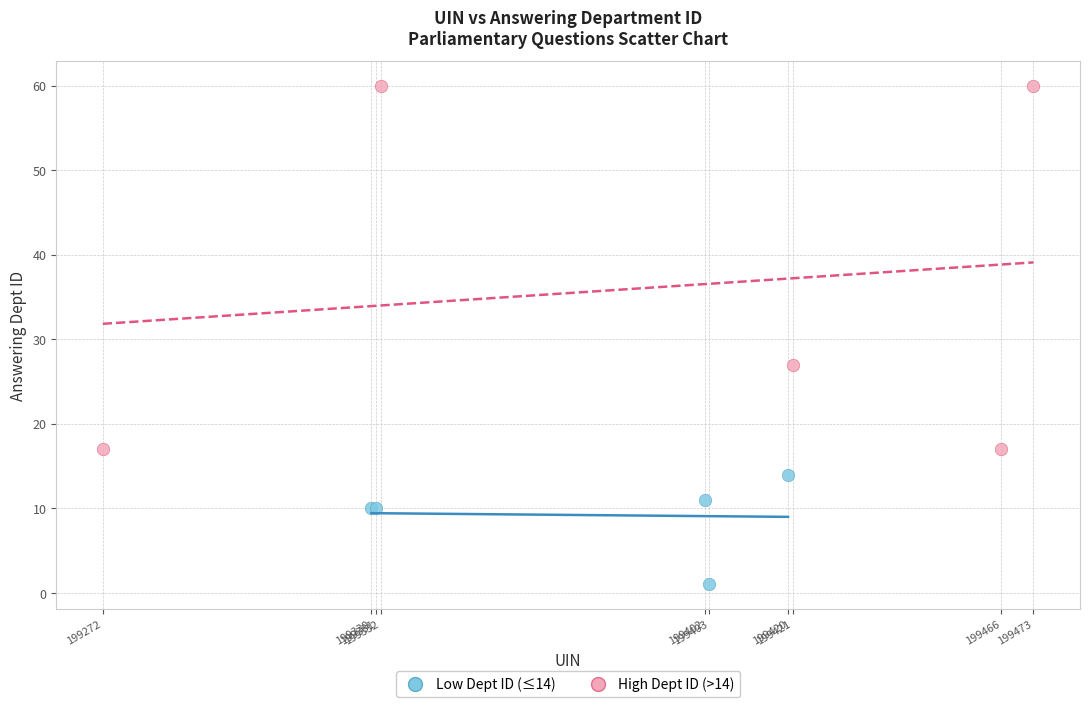

Which series contains the highest Y value?

High Dept ID (>14)